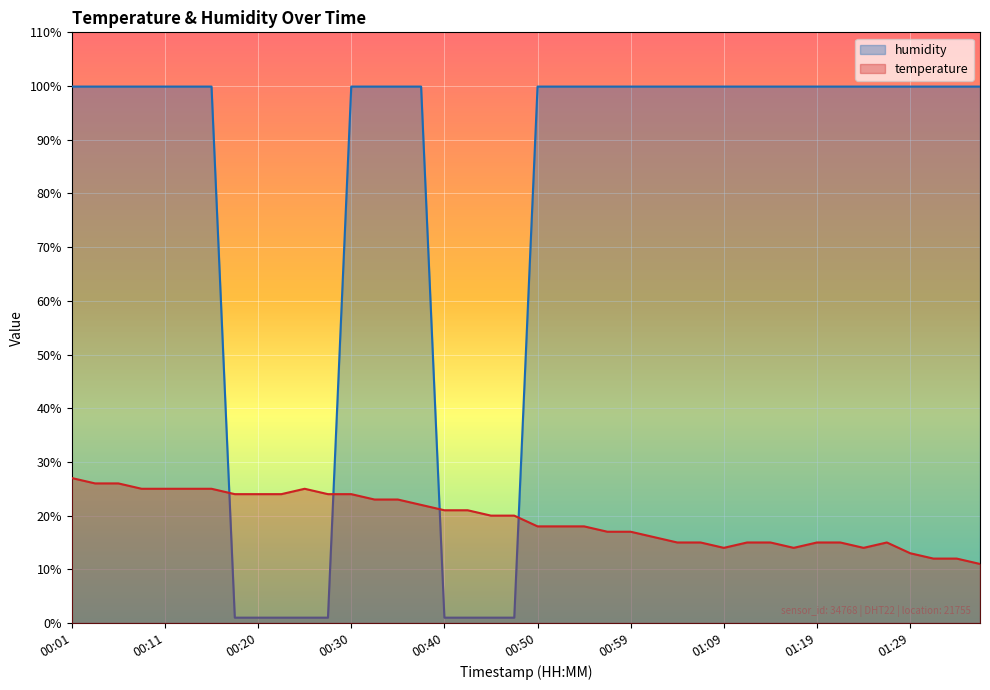

How many categories are shown in the chart?

40